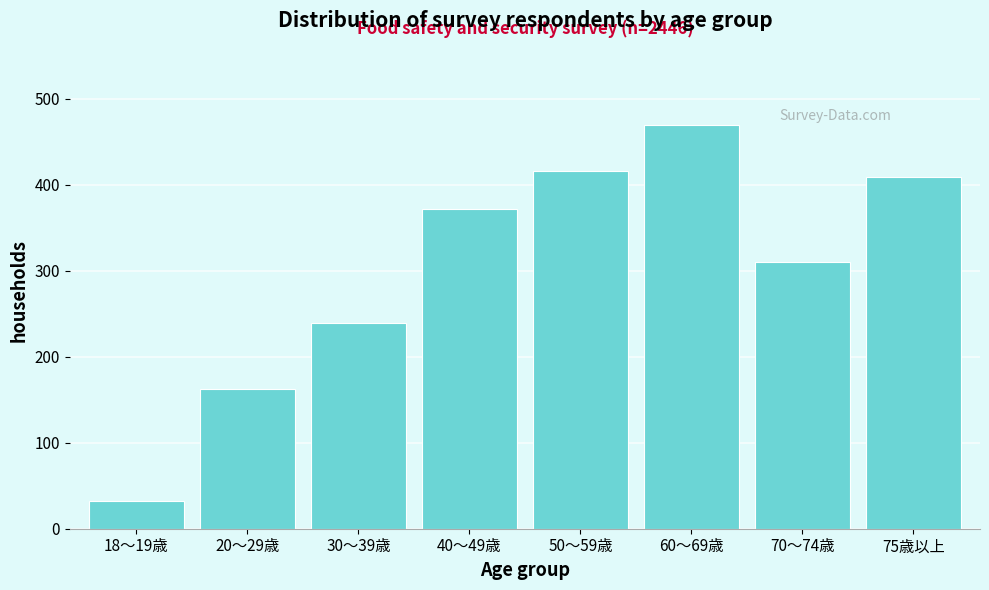

Reading left to right, transcribe all the data shown in this chart.

32	162	239	372	416	470	310	409